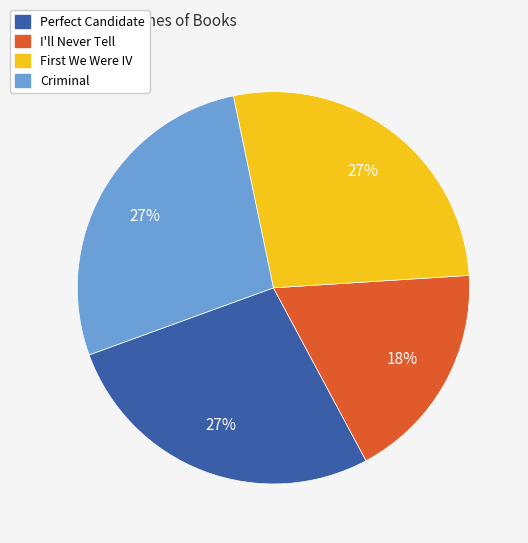

Is there a majority slice in this chart?

No